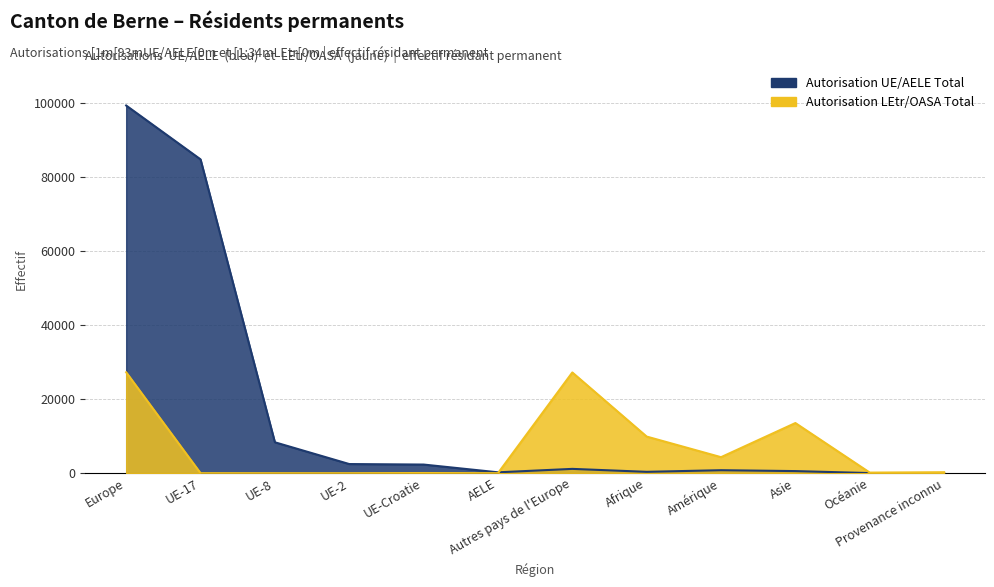

After their last crossing, which series has the higher values: Autorisation LEtr Total or Autorisation UE/AELE Total?

Autorisation LEtr Total